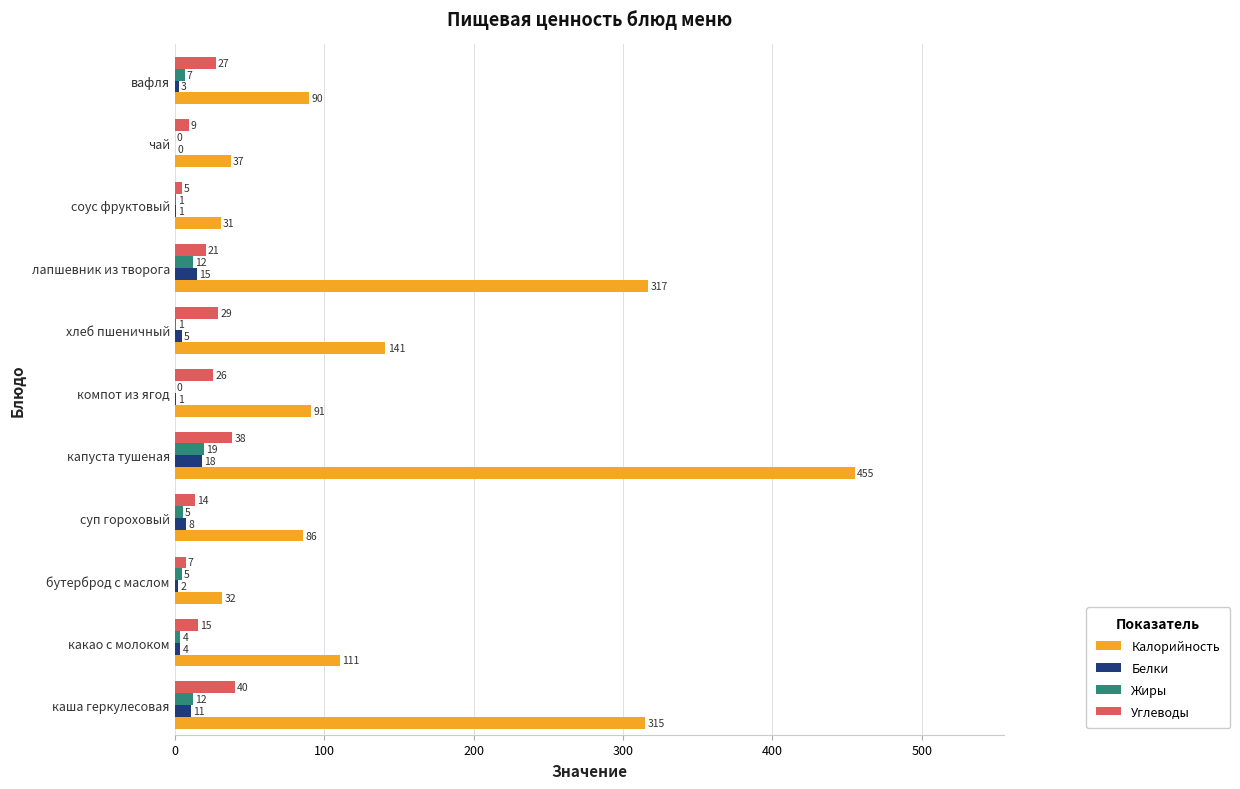

Which series has the largest total across all categories?

Калорийность